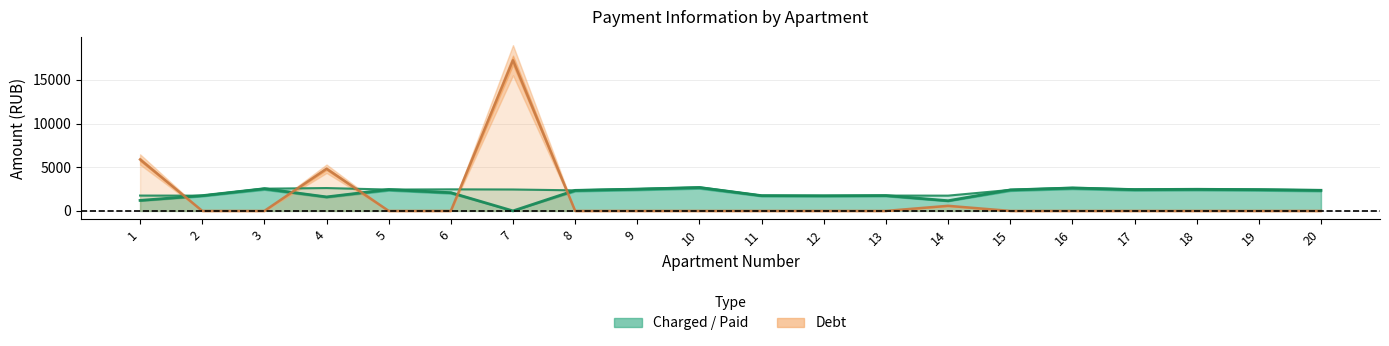

What value does the paid series have at 8?

2351.5